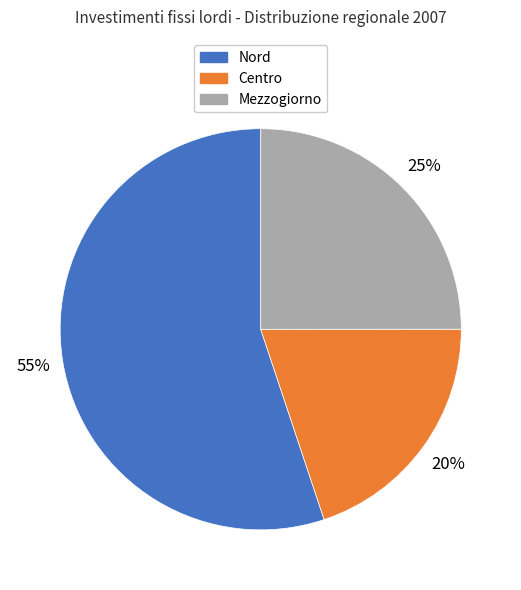

To the nearest percent, what is the average slice percentage?

33%